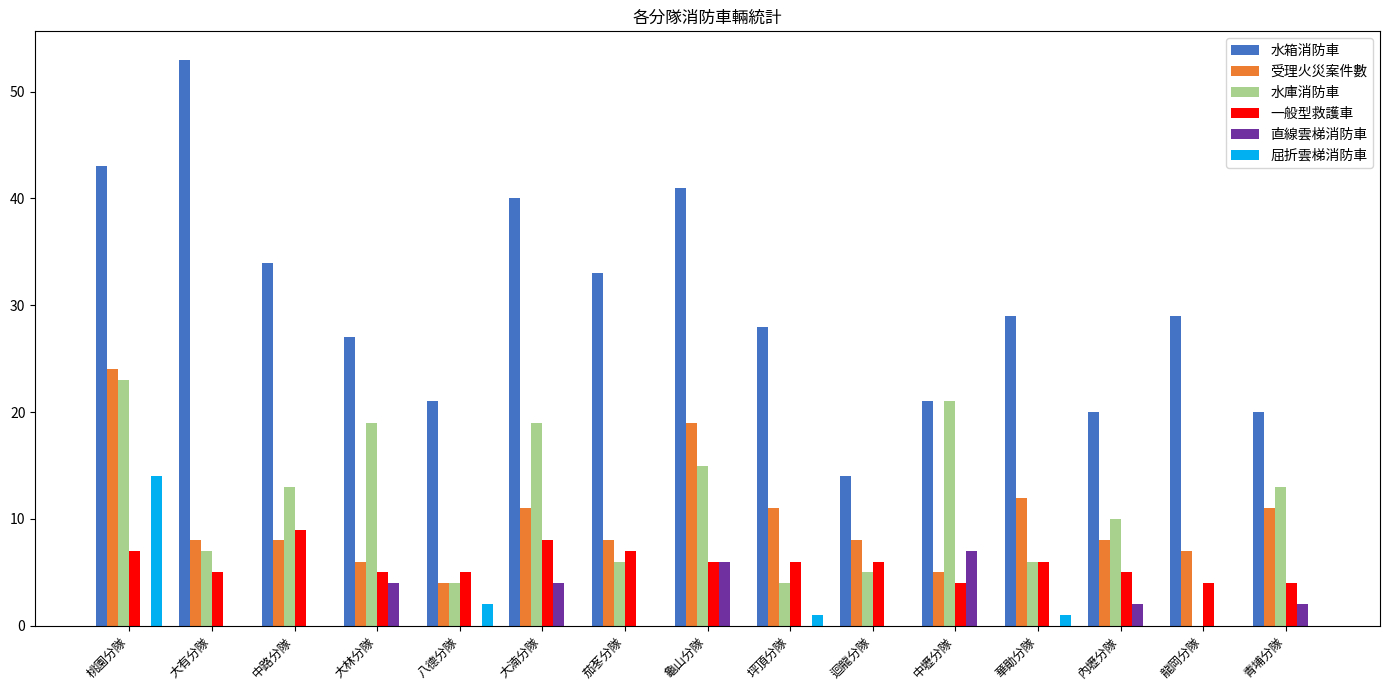

Reading right to left, what are all the values shown in this chart?

水箱消防車: 20	29	20	29	21	14	28	41	33	40	21	27	34	53	43
受理火災案件數: 11	7	8	12	5	8	11	19	8	11	4	6	8	8	24
水庫消防車: 13	0	10	6	21	5	4	15	6	19	4	19	13	7	23
一般型救護車: 4	4	5	6	4	6	6	6	7	8	5	5	9	5	7
直線雲梯消防車: 2	0	2	0	7	0	0	6	0	4	0	4	0	0	0
屈折雲梯消防車: 0	0	0	1	0	0	1	0	0	0	2	0	0	0	14